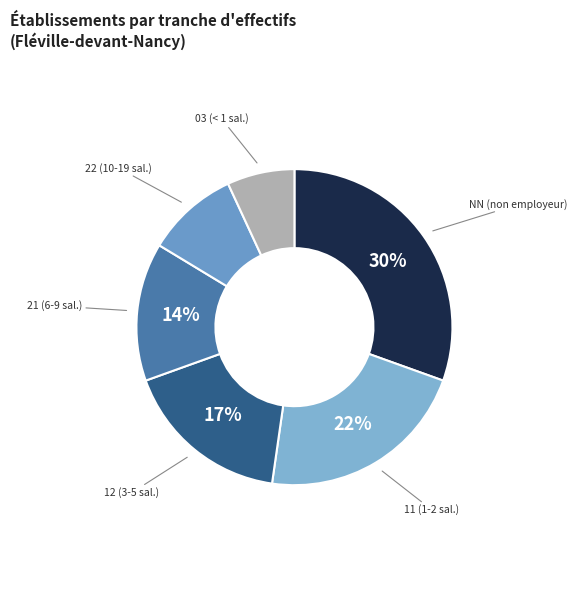

To the nearest percent, what is the average slice percentage?

17%